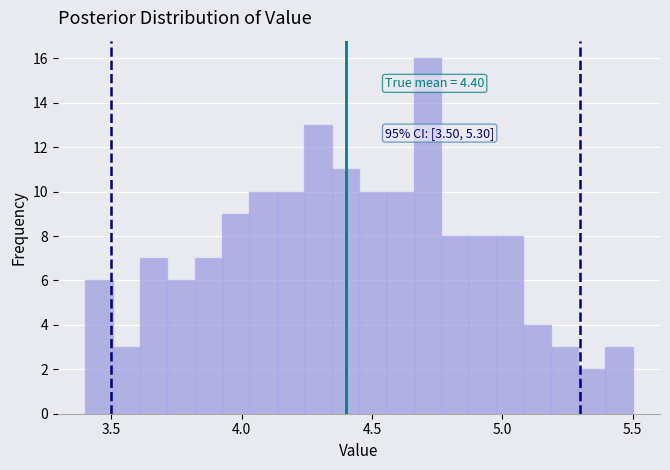

Read against the x-axis, roughly where is the centre of the tallest bar?

4.70